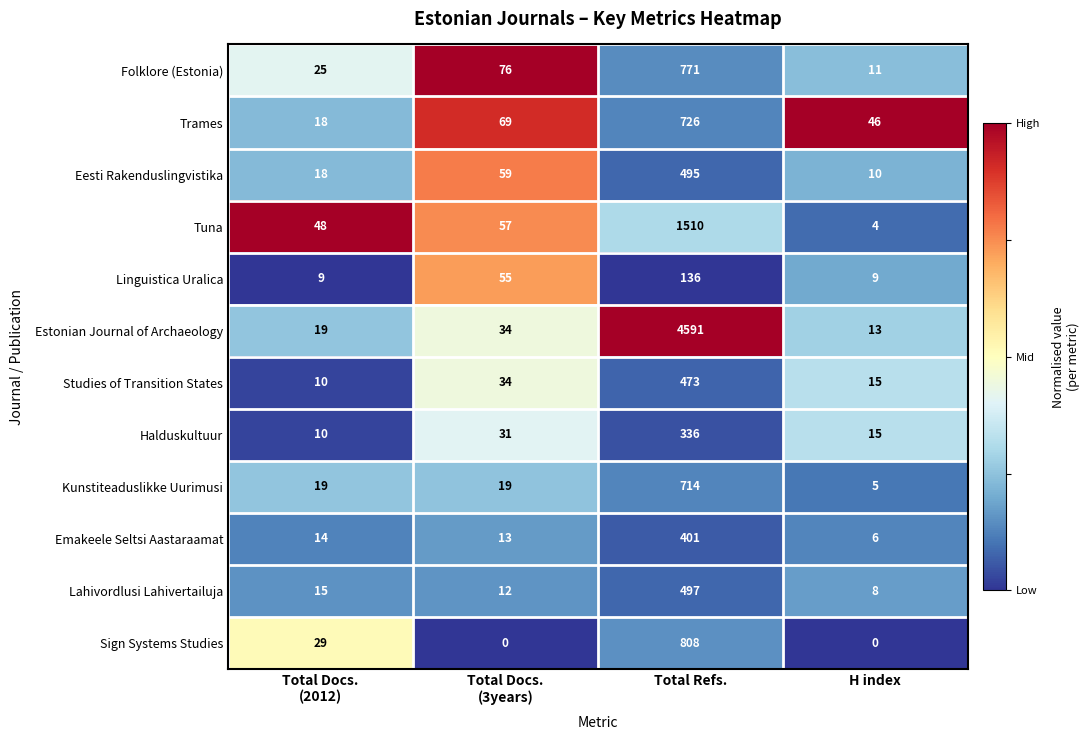

Which series has the largest total across all categories?

Estonian Journal of Archaeology